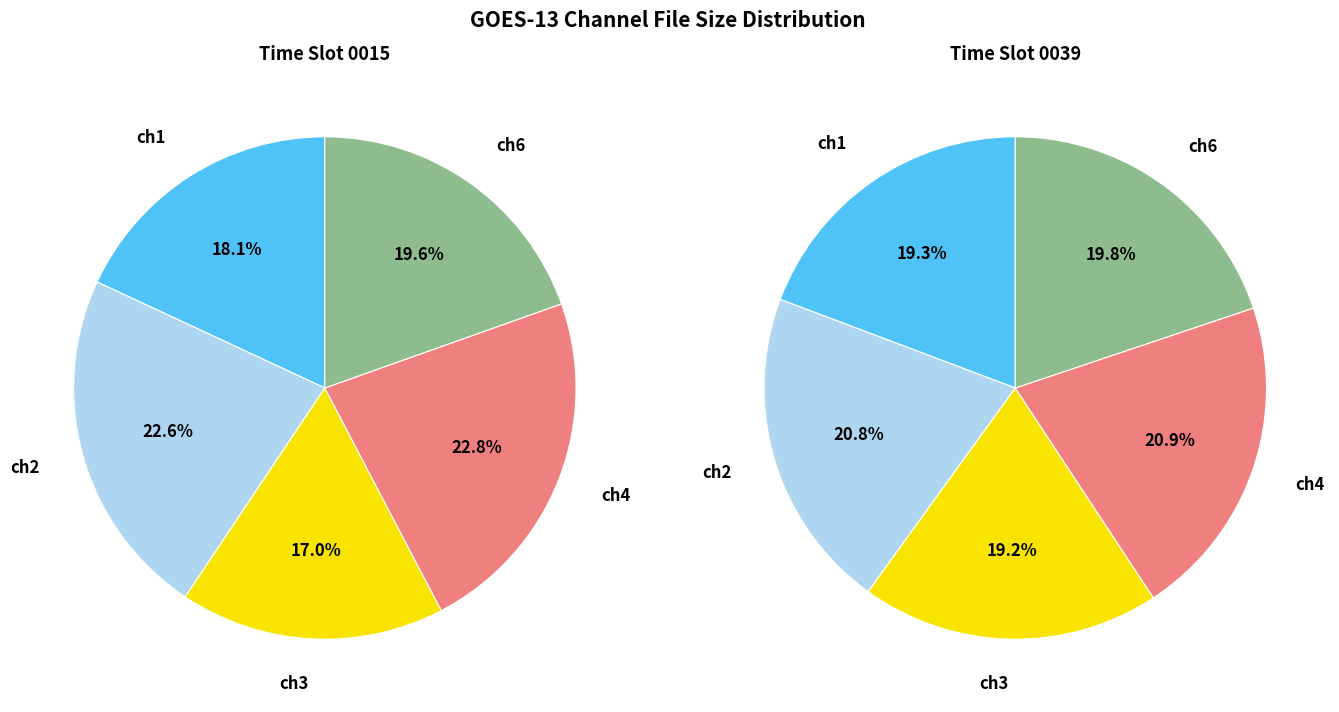

Is there a majority slice in this chart?

No